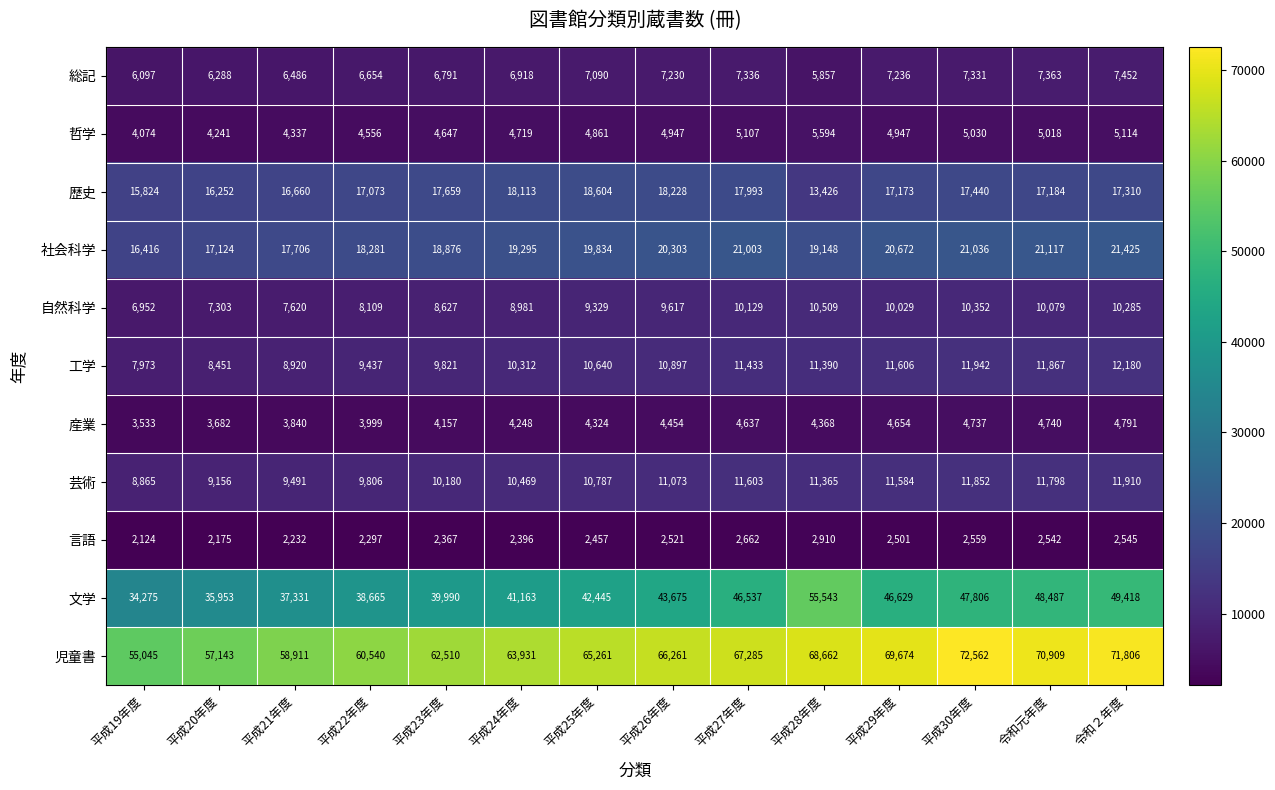

What is the difference between the maximum and second lowest values in the 哲学 series?

1353